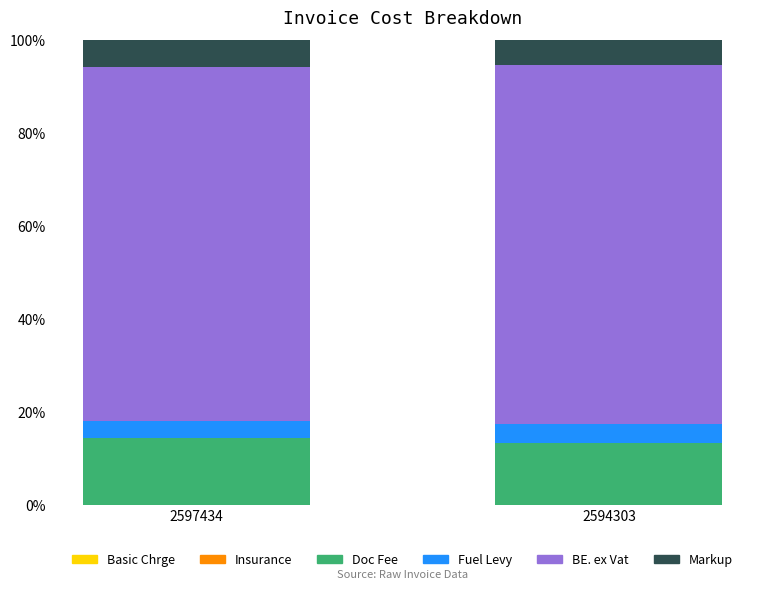

What is the lowest value of the Doc Fee series?

13.3